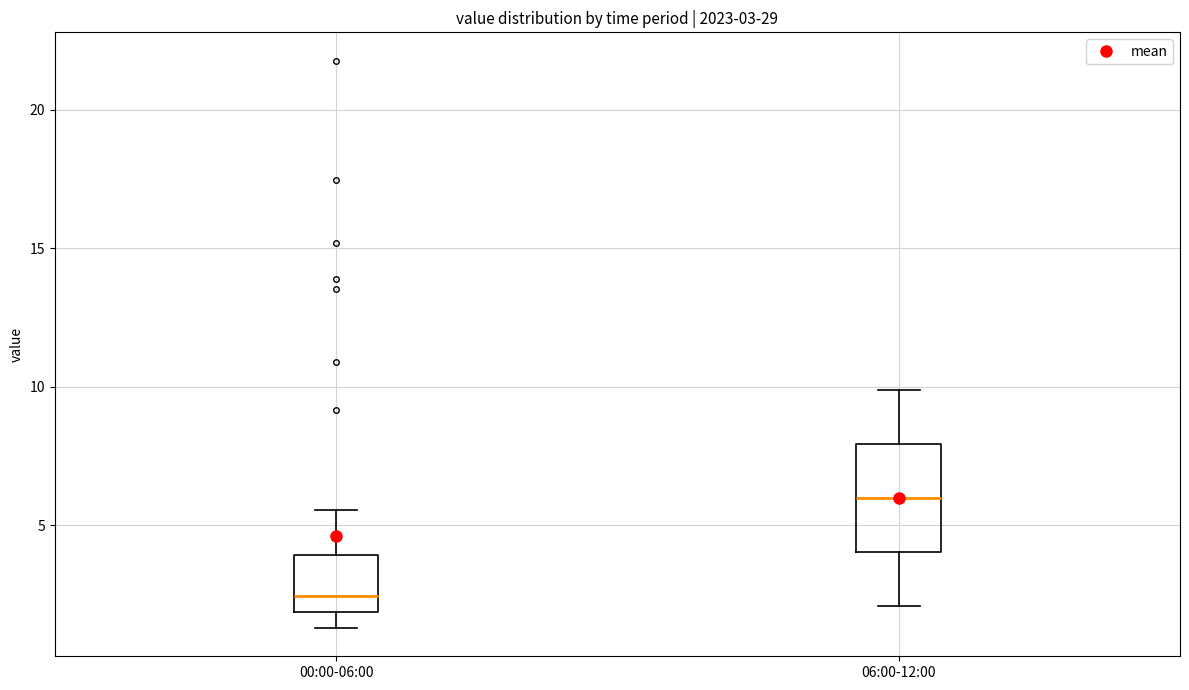

Which box is the tallest, from its lower edge to its upper edge?

06:00-12:00